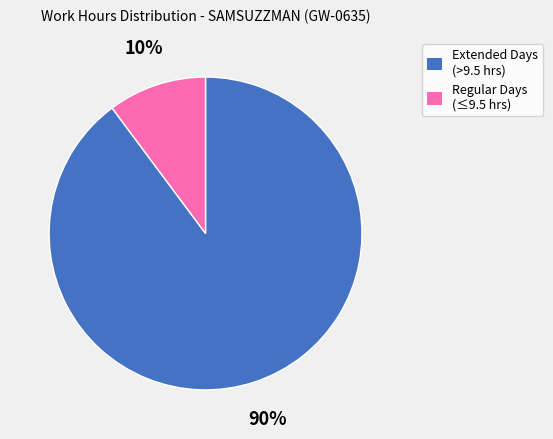

Is there any slice that represents more than half of the pie?

Yes